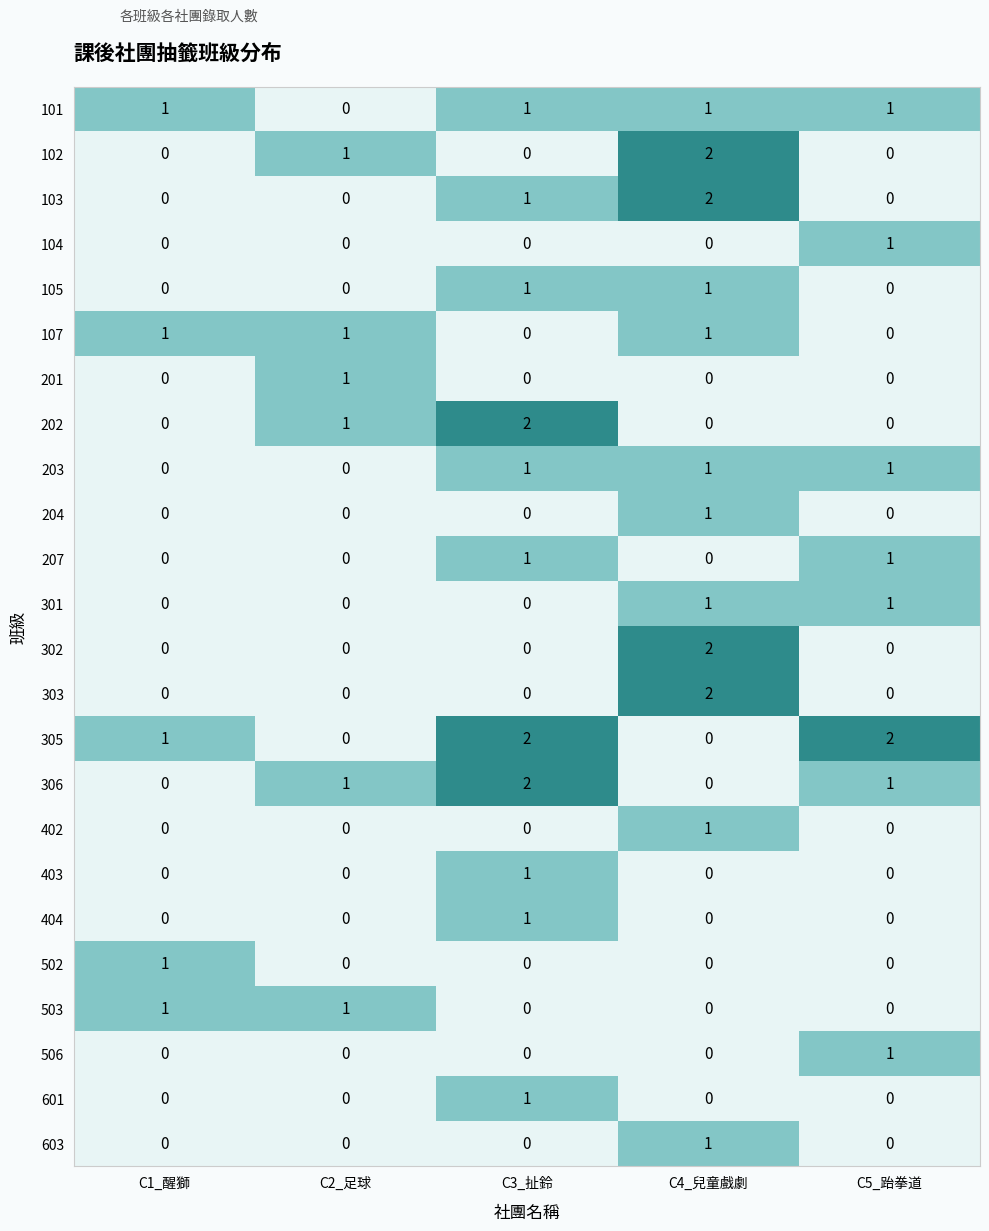

How many series are shown in this chart?

24